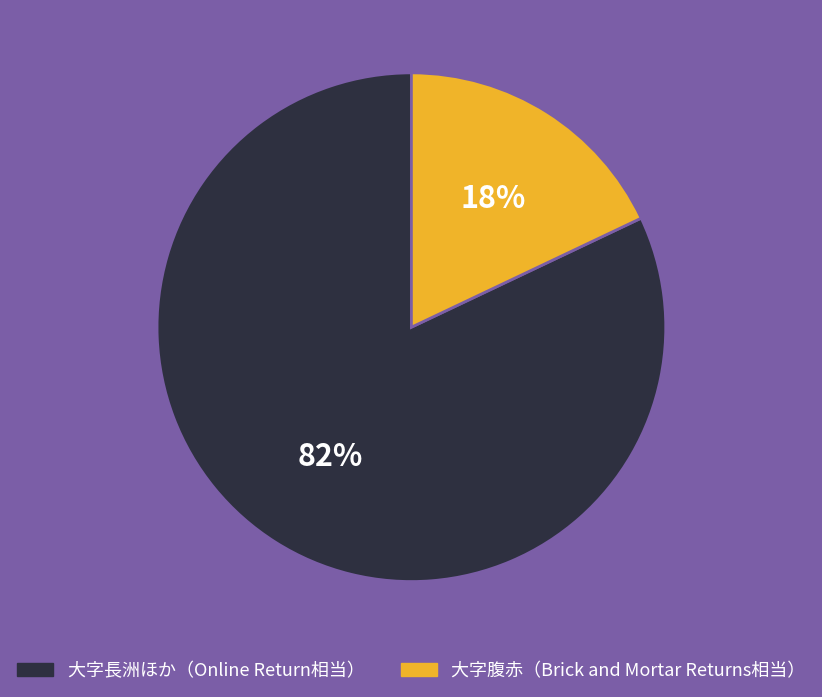

Is there any slice that represents more than half of the pie?

Yes